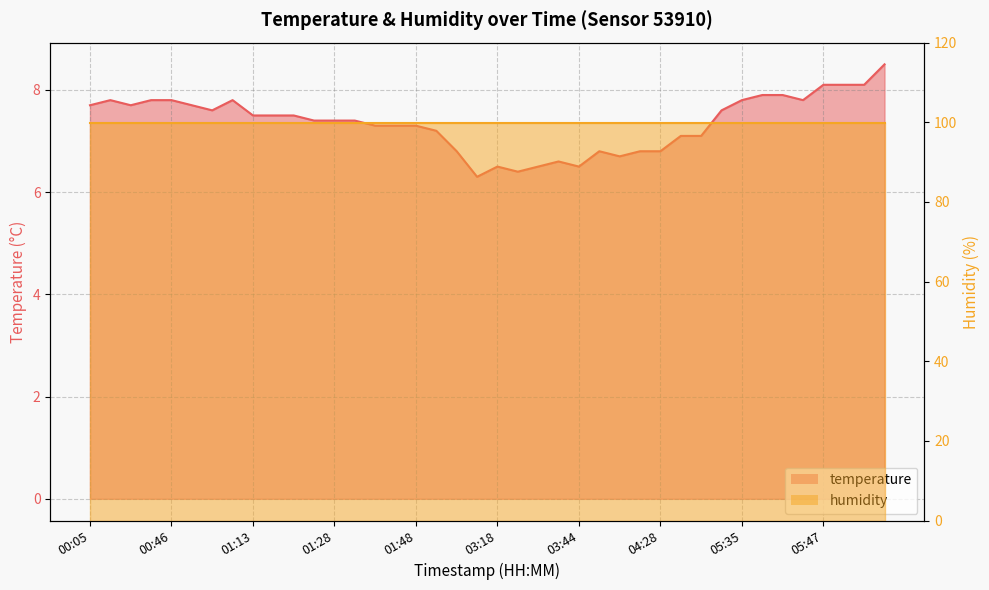

How many data points are less than 7?

11